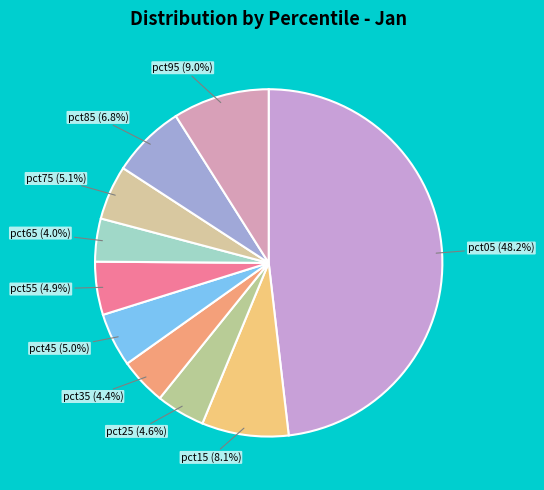

Which has a higher value, pct15 or pct05?

pct05